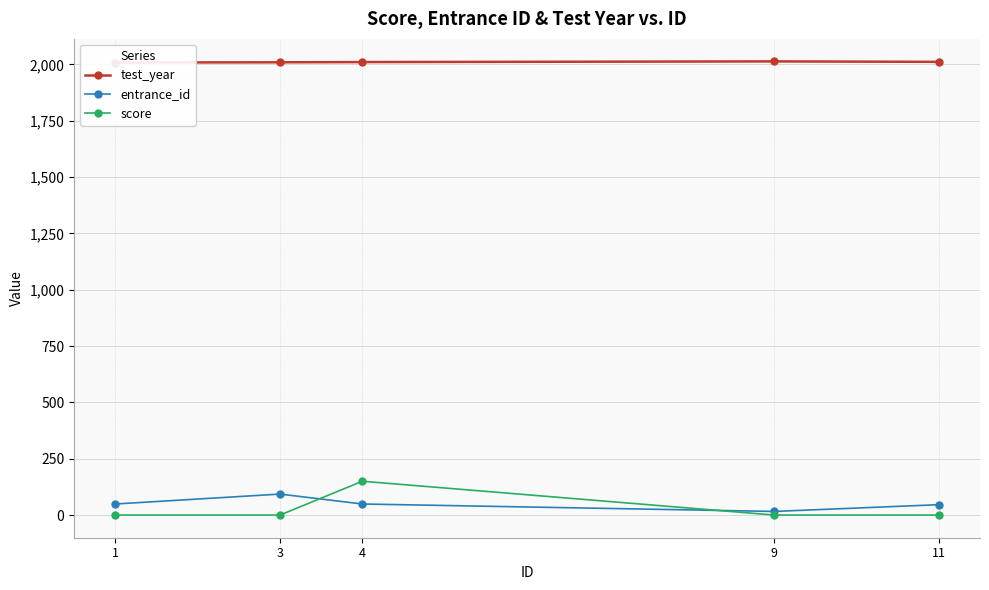

Which series has the largest total across all categories?

test_year